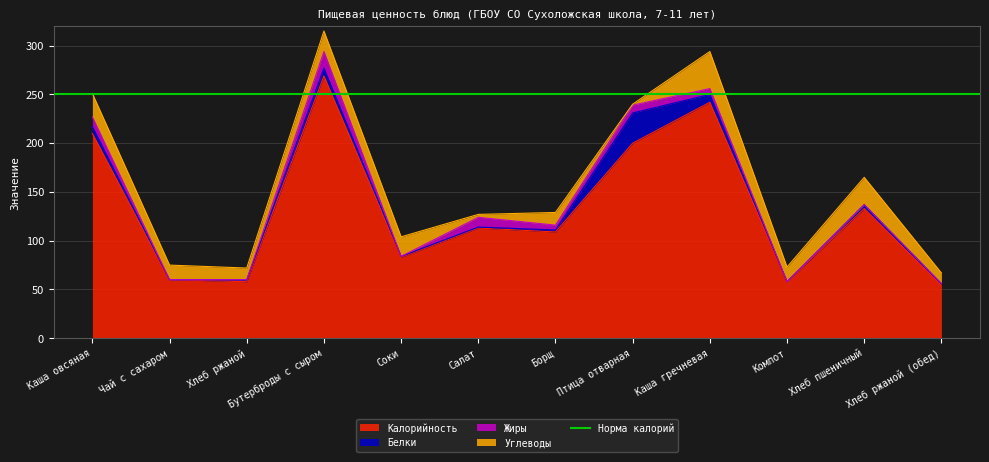

What is the sum of the Белки values at Хлеб ржаной (обед) and Птица отварная?

33